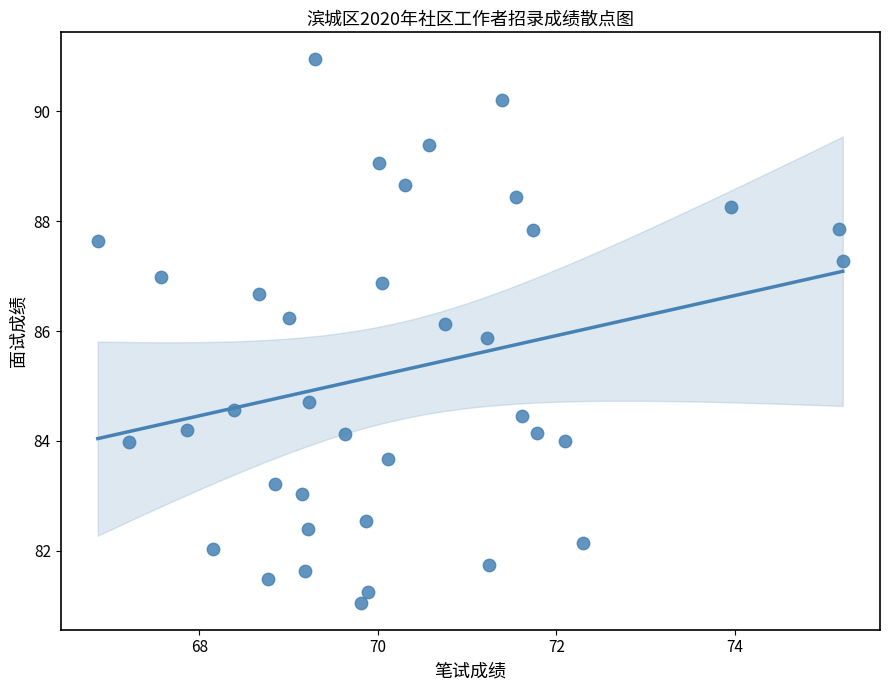

What is the range of X values (max minus min)?

8.3